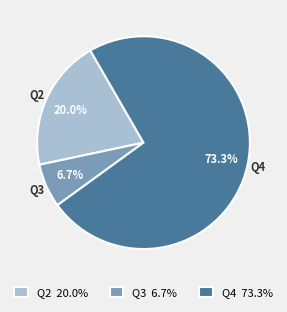

Is the sum of Q2 20.0% and Q3 6.7% greater than half?

No